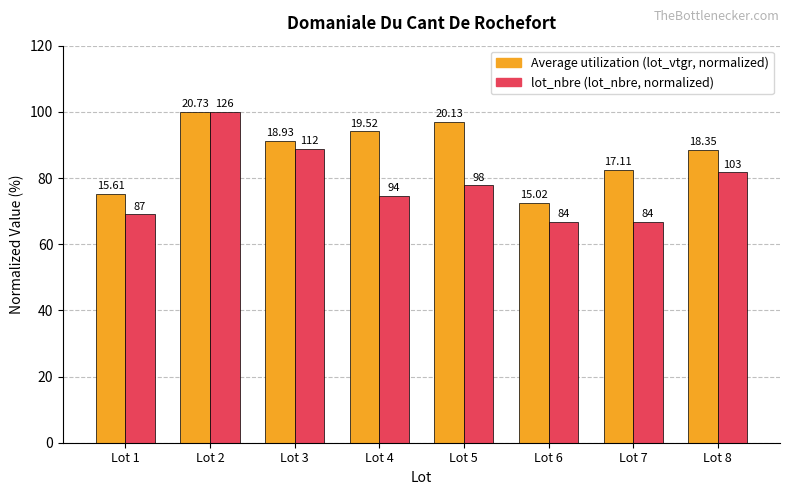

How many bars are there in total?

16